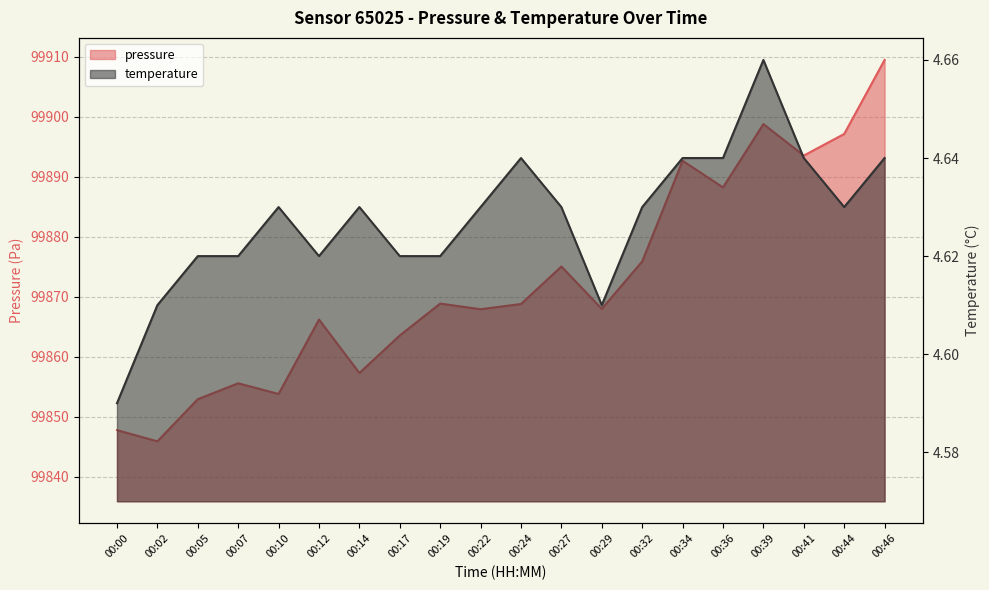

At which category does the chart reach its peak across all series?

00:46